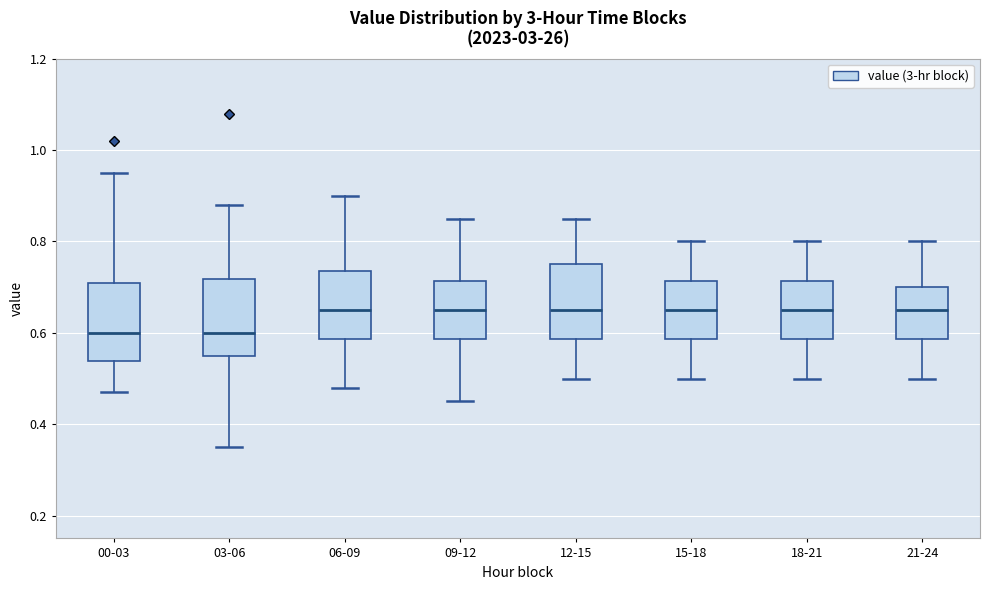

Where is the upper edge of the box for 03-06 on the y-axis? The values are not printed on the chart, so give them approximately, as read against the axis.

0.72